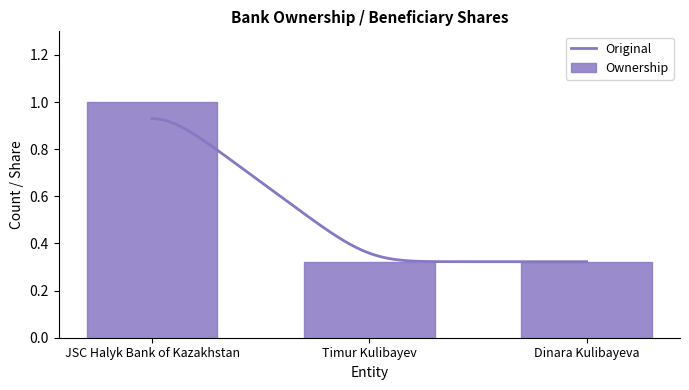

Read the value at Dinara Kulibayeva.

0.3